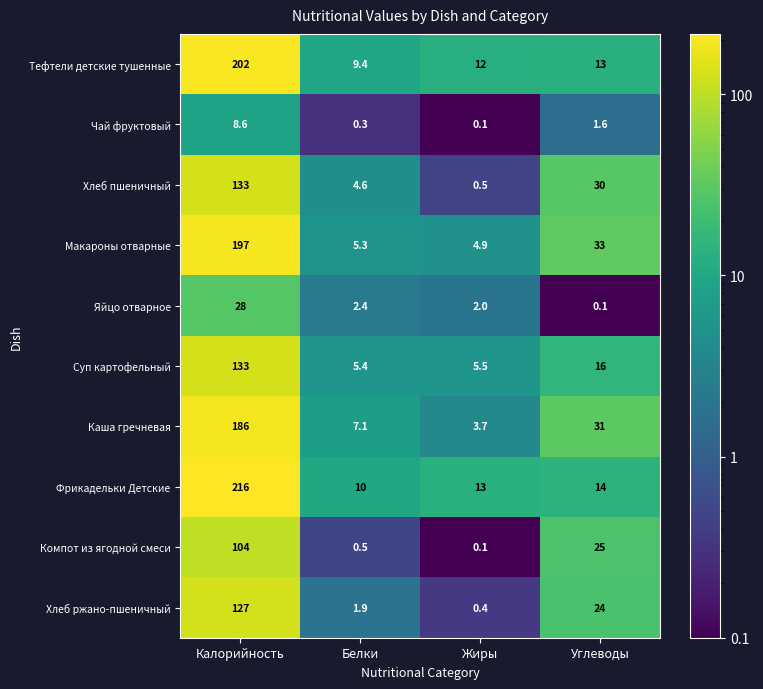

What is the lowest value of the Тефтели детские тушенные series?

9.4